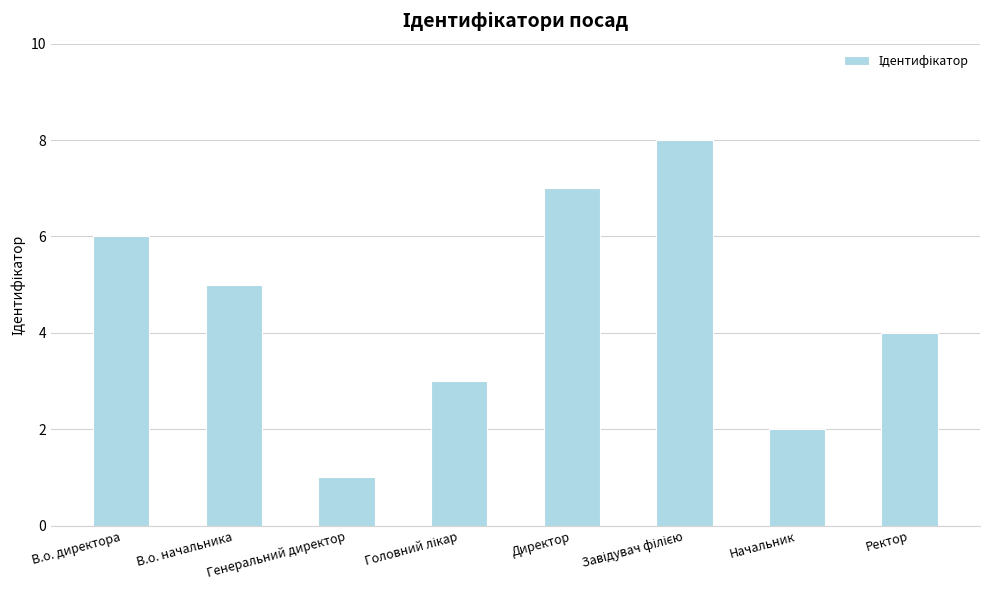

What is the minimum value shown in the chart?

1